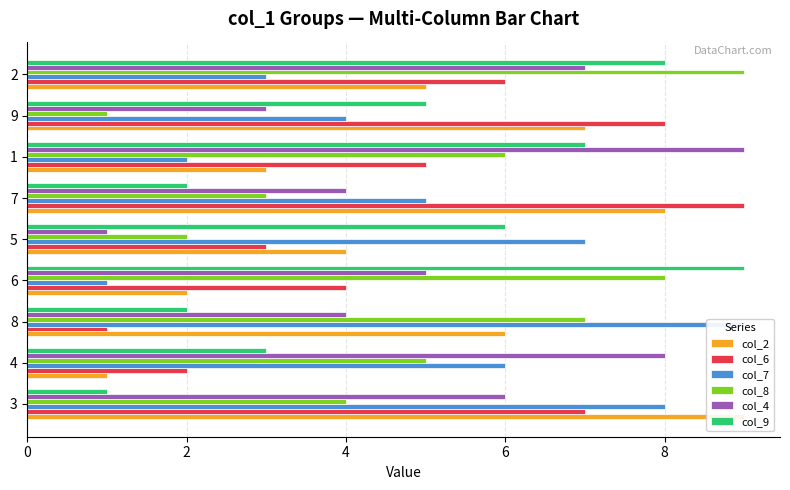

Count the number of categories in the chart.

9